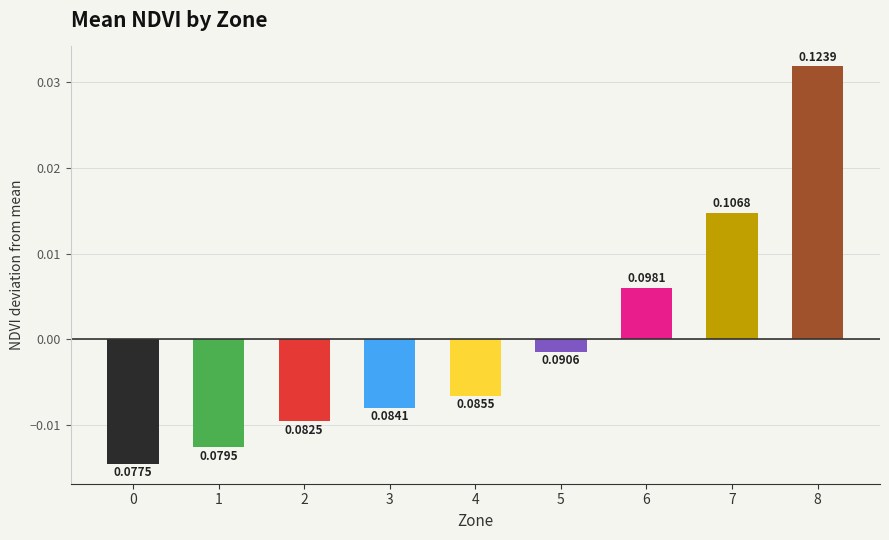

How many bars are there in total?

9